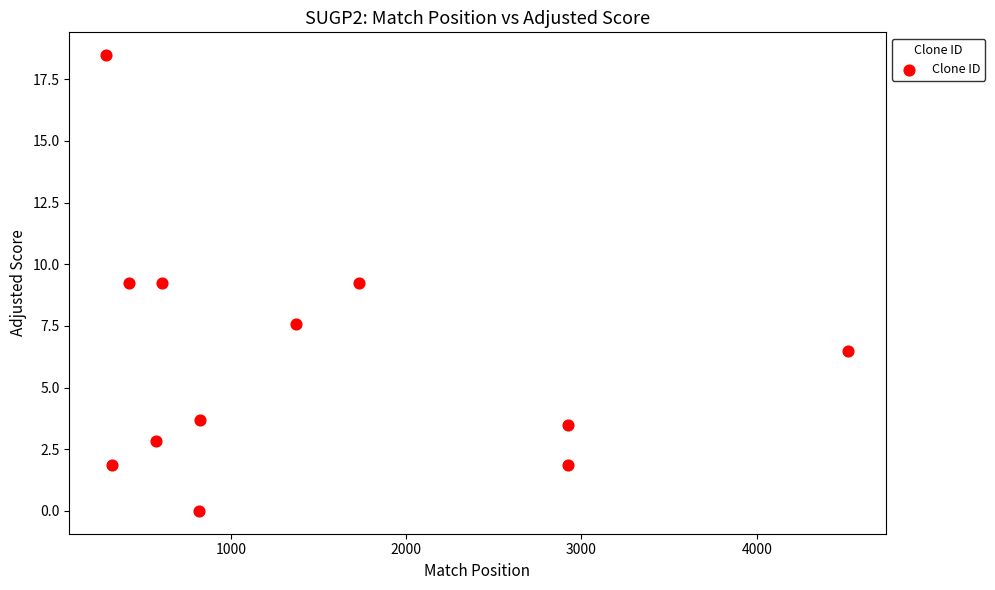

What is the range of Y values (max minus min)?

18.5